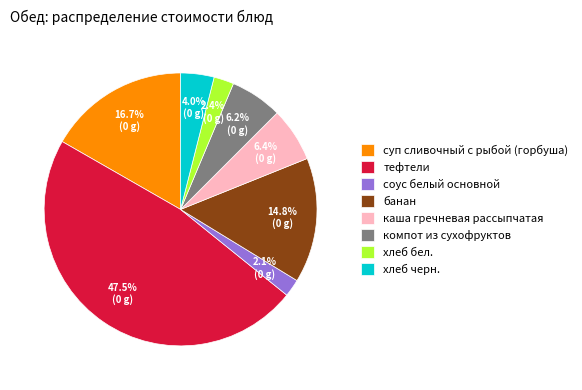

Which has a higher value, суп сливочный с рыбой (горбуша) or соус белый основной?

суп сливочный с рыбой (горбуша)